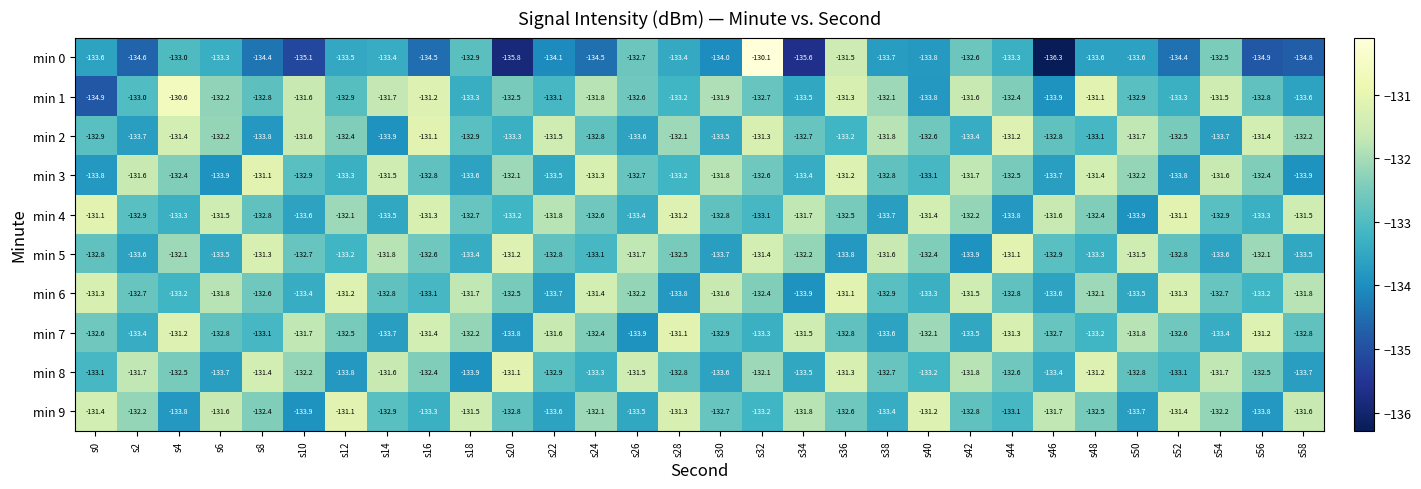

At which label does min 1 first exceed -132?

s4